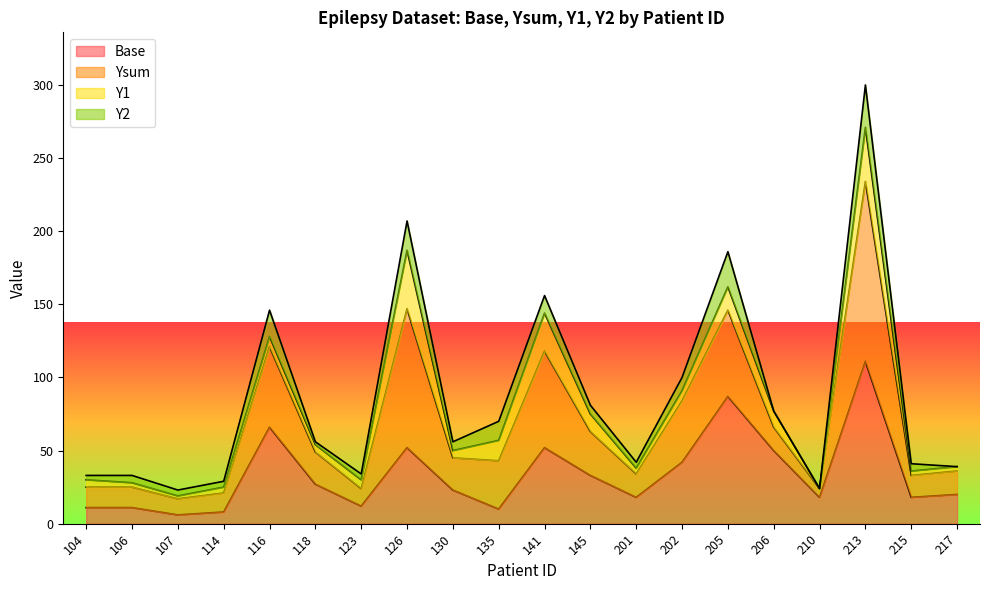

At which category is the sum across all series the highest?

213